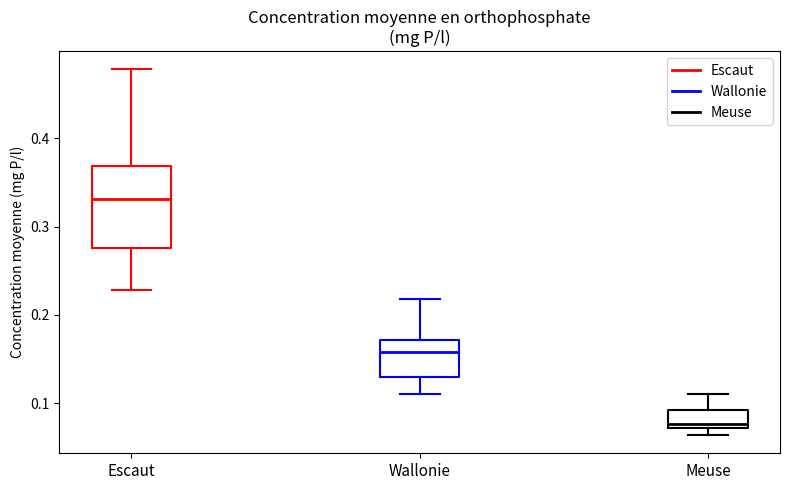

Comparing the boxes themselves (not the whiskers), which one is the tallest?

Escaut